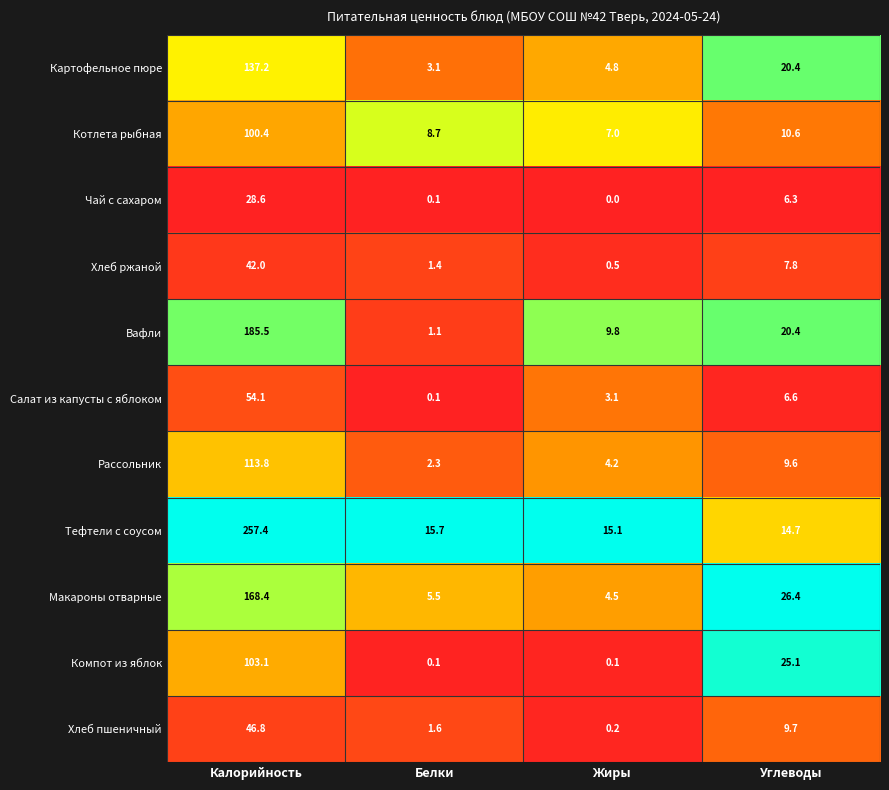

List the series in order of their peak value, highest first.

Тефтели с соусом, Вафли, Макароны отварные, Картофельное пюре, Рассольник, Компот из яблок, Котлета рыбная, Салат из капусты с яблоком, Хлеб пшеничный, Хлеб ржаной, Чай с сахаром